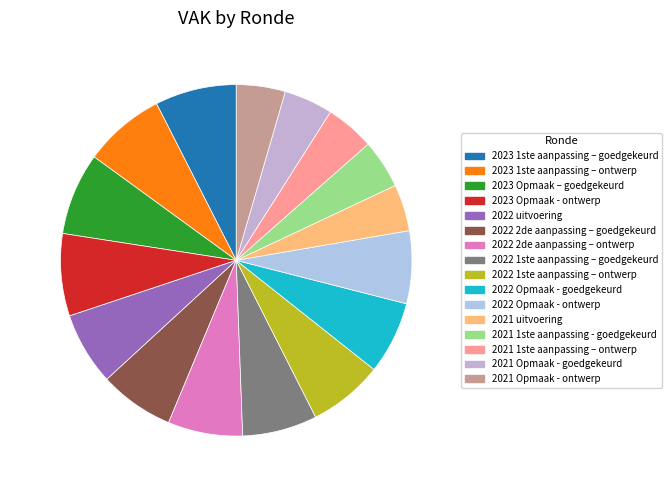

Count the number of slices in the pie.

16